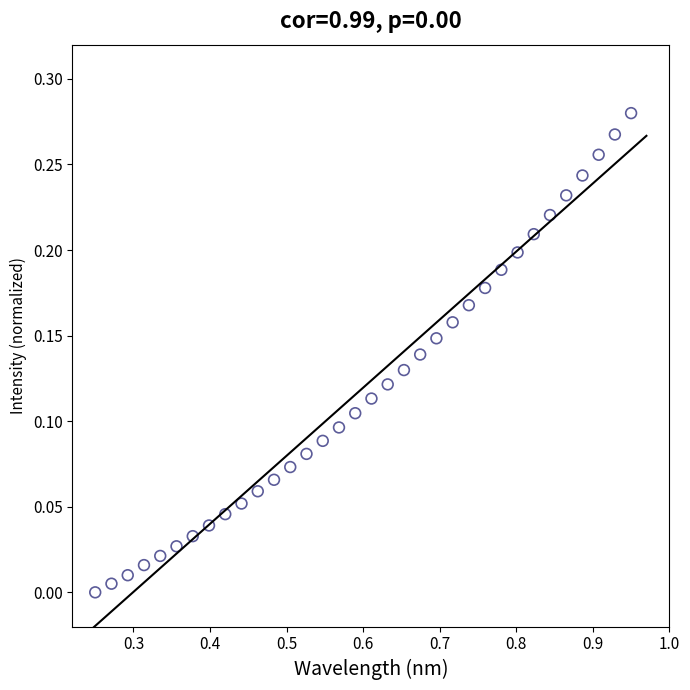

What is the range of X values (max minus min)?

0.7